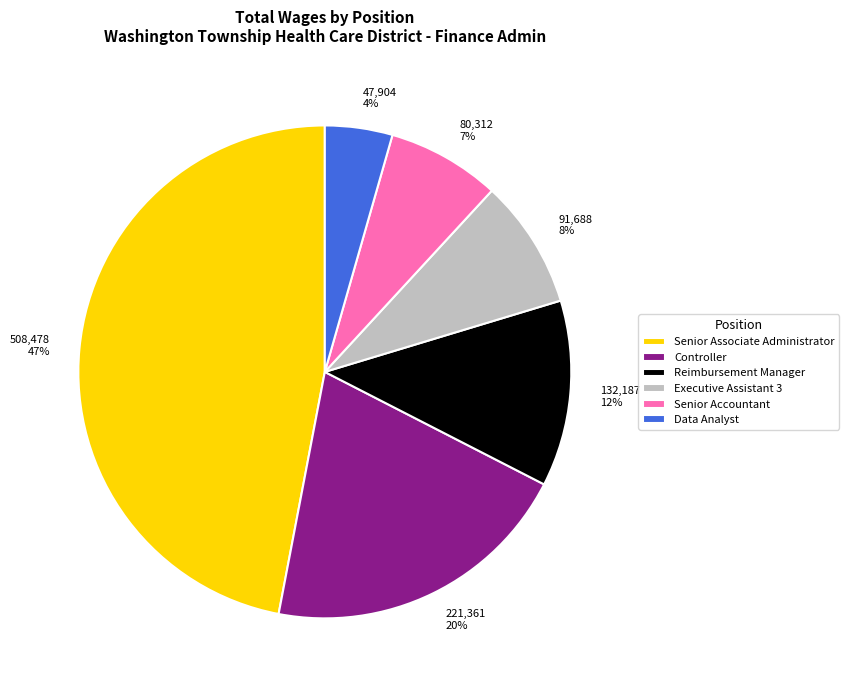

What is the ratio of the value at Reimbursement Manager to the value at Controller?

0.6